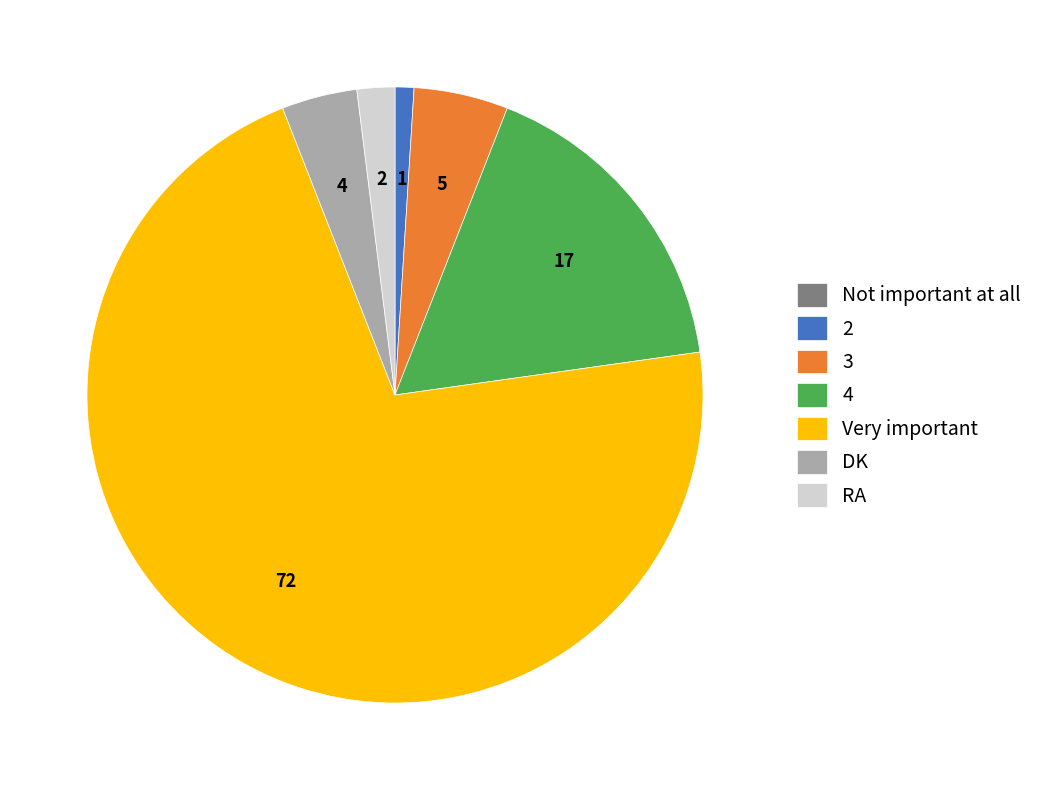

Do 3 and Very important together represent more than half of the pie?

Yes